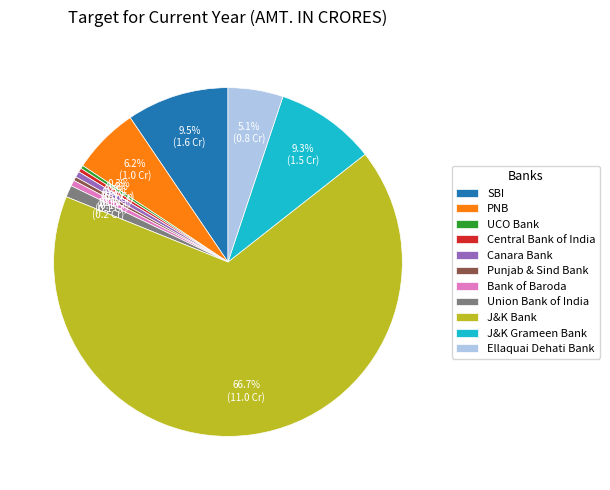

What percentage is NOT represented by Ellaquai Dehati Bank?

94.9%